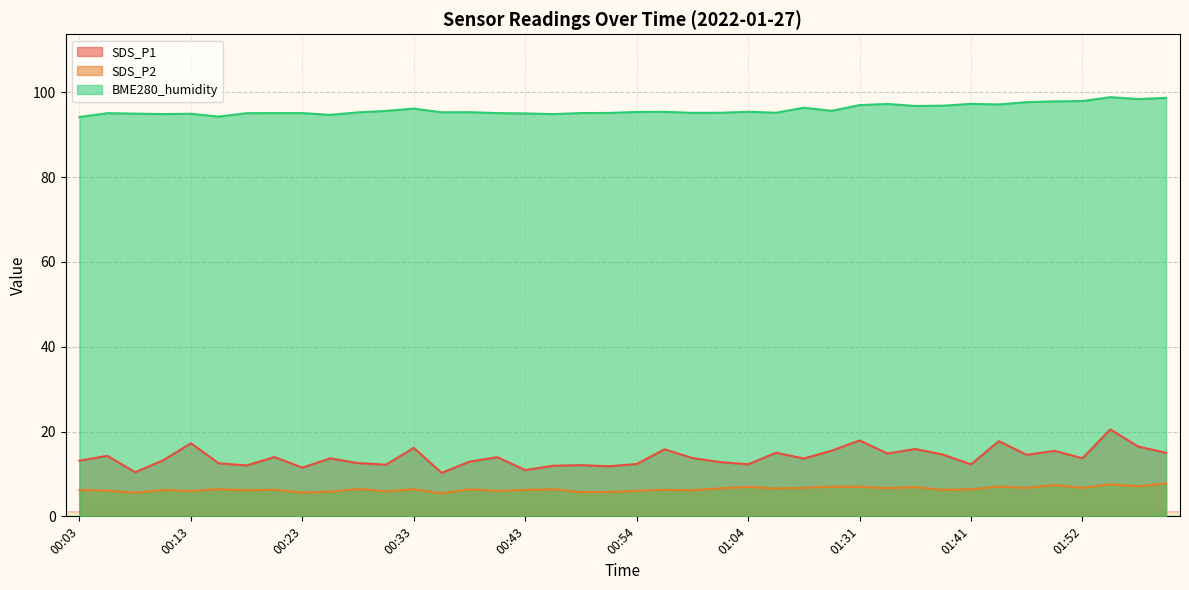

True or false: SDS_P1 has a value of 3.4 at 01:07.

False